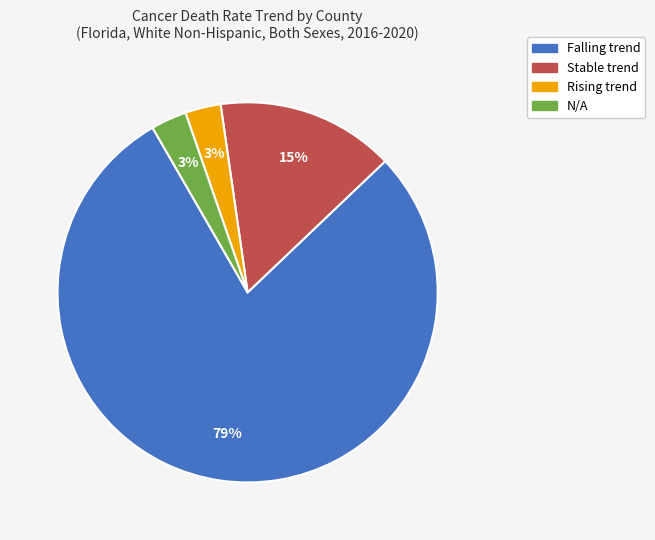

To the nearest percent, what is the difference between the largest and smallest slice percentages?

76%